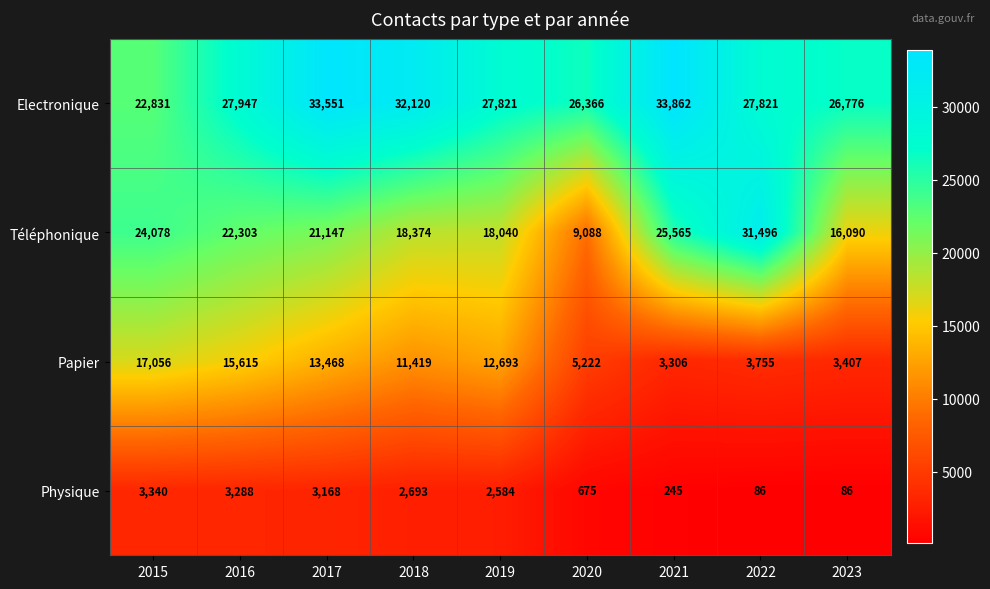

How many series are shown in this chart?

4